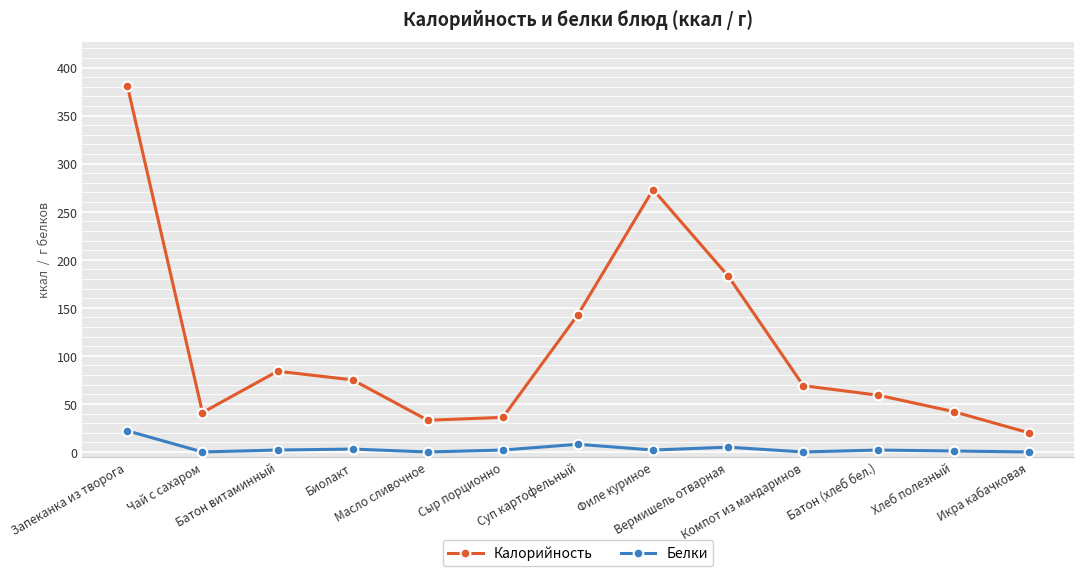

Where does the Калорийность series first go above 69?

Запеканка из творога